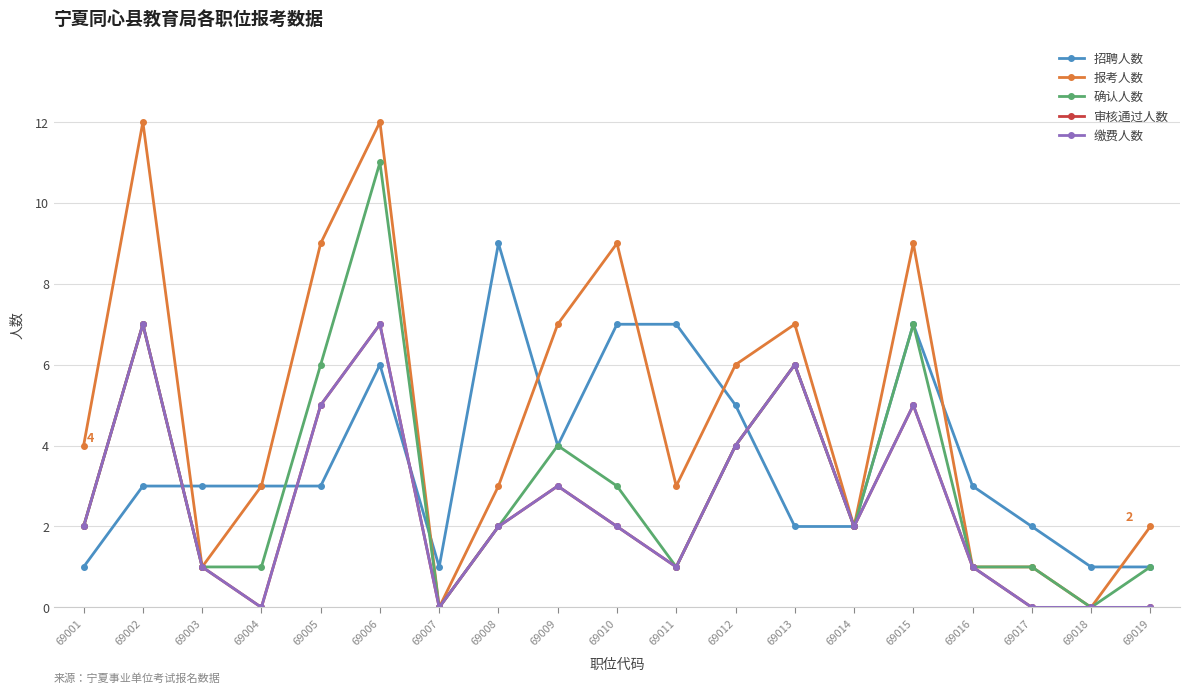

How many interior local valleys does the 缴费人数 series have?

4